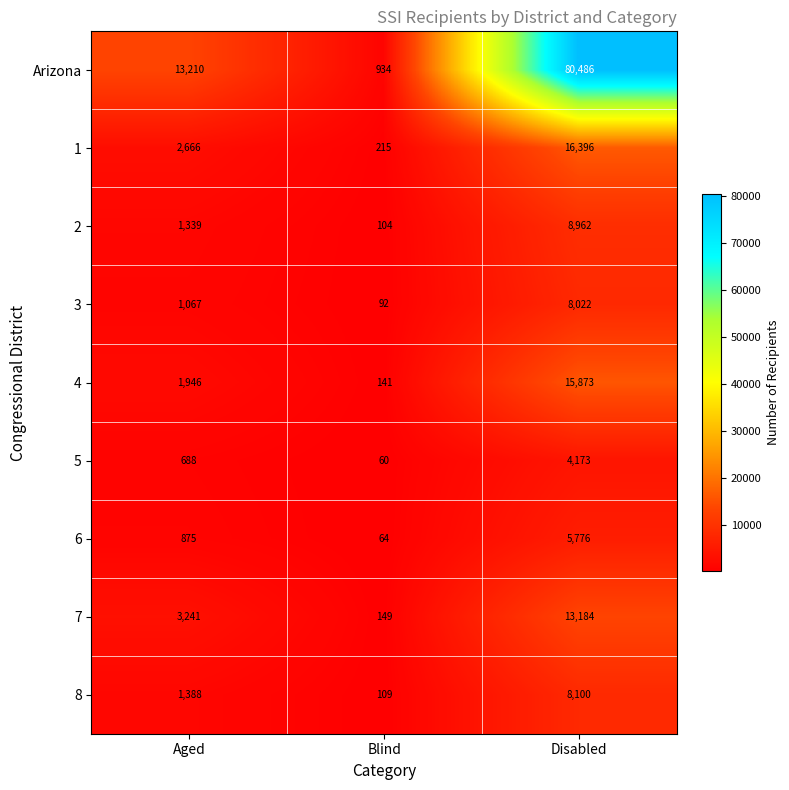

Which series has the largest total across all categories?

Arizona